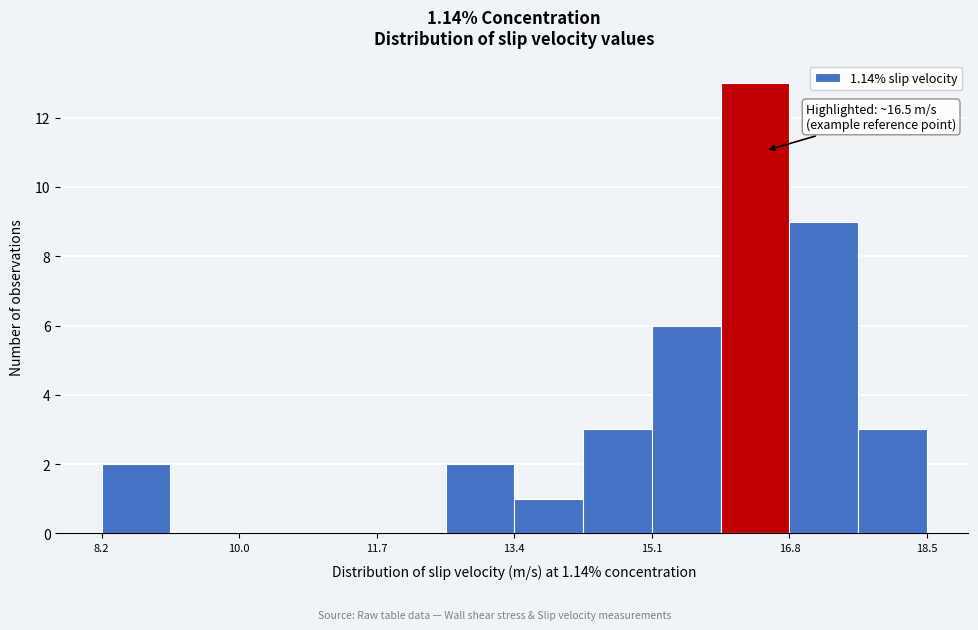

Which range on the x-axis has the tallest bar?

16.0 to 16.8